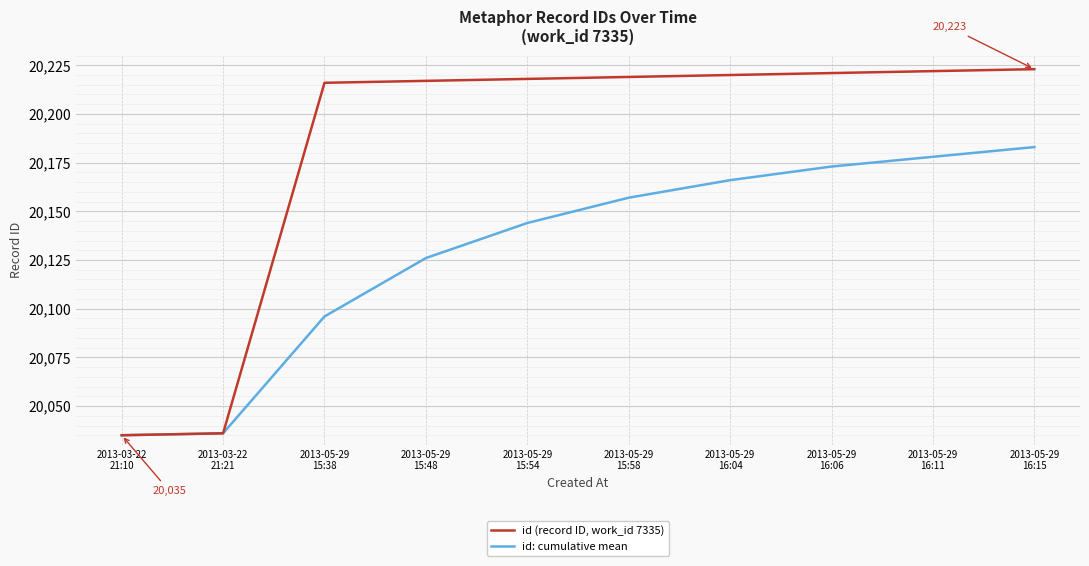

What is the highest value of the id: cumulative mean series?

20183